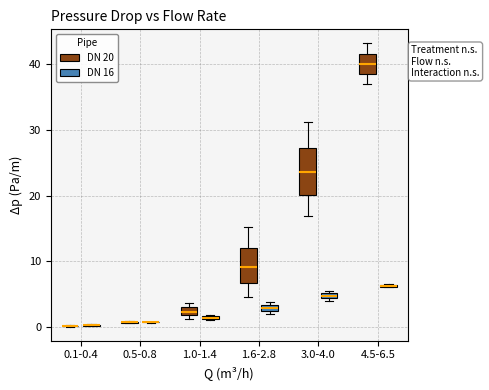

Where is the lower edge of the box for 3.0-4.0 (DN 16) on the y-axis? The values are not printed on the chart, so give them approximately, as read against the axis.

4